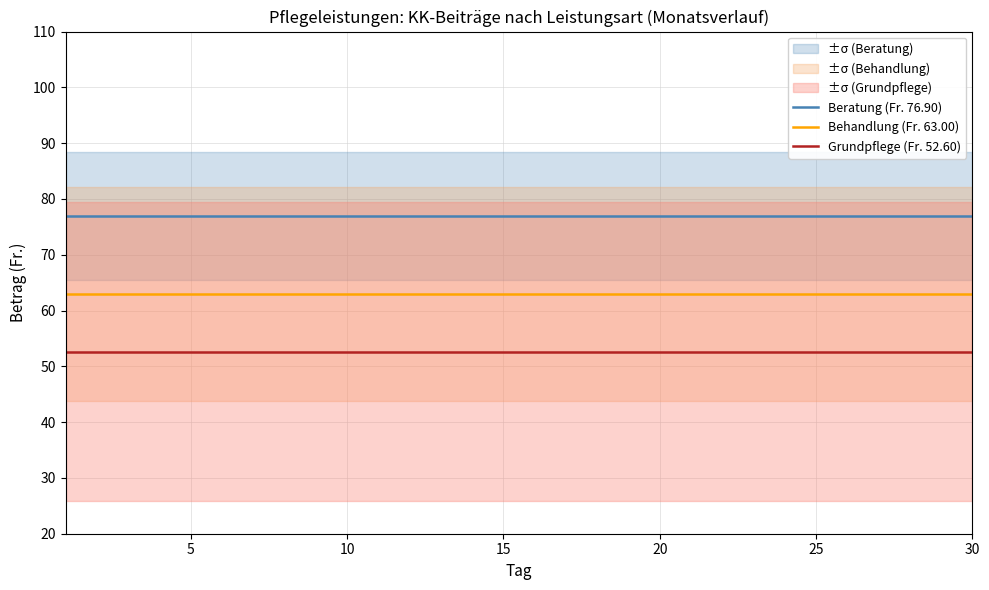

True or false: Behandlung (Fr. 63.00) and Beratung (Fr. 76.90) intersect in this chart.

False